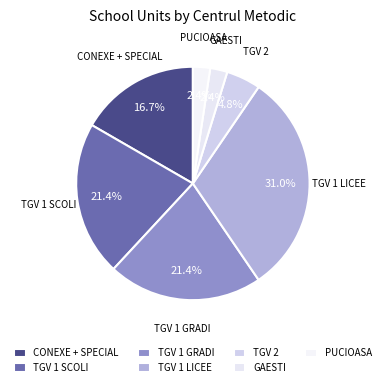

Does any single category account for the majority?

No